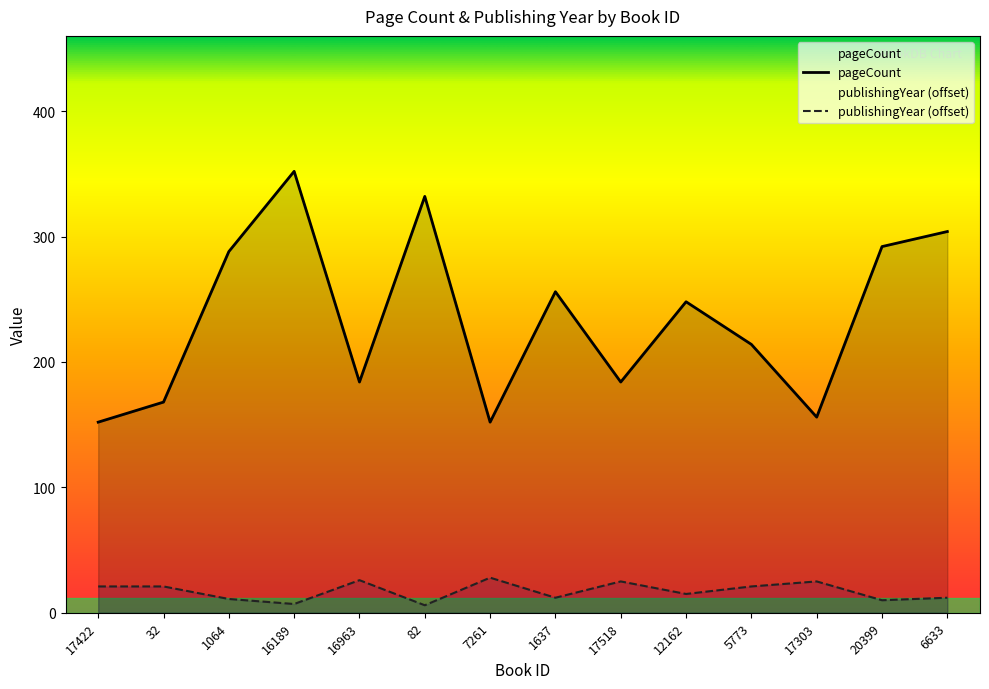

The value of publishingYear at 6633 is 12. True or false?

True